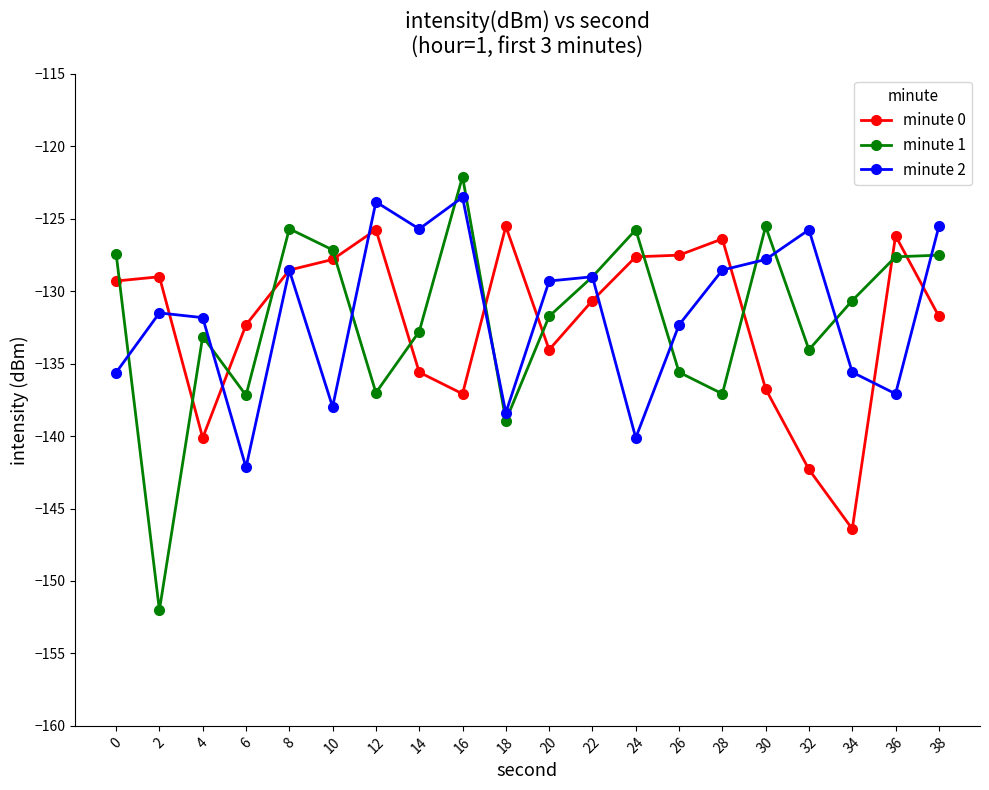

What is the sum of all minute 2 values?

-2630.1